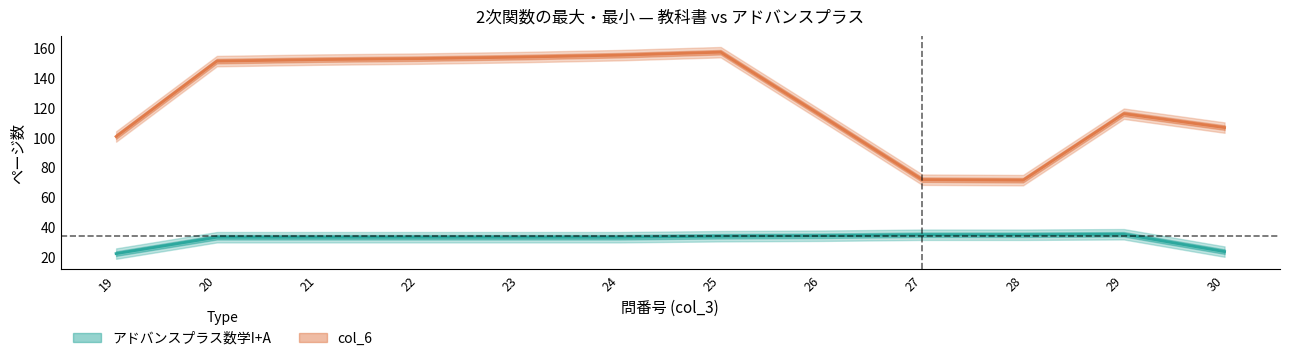

What is the value of the アドバンスプラス数学I+A point at the 11th from the left?

35